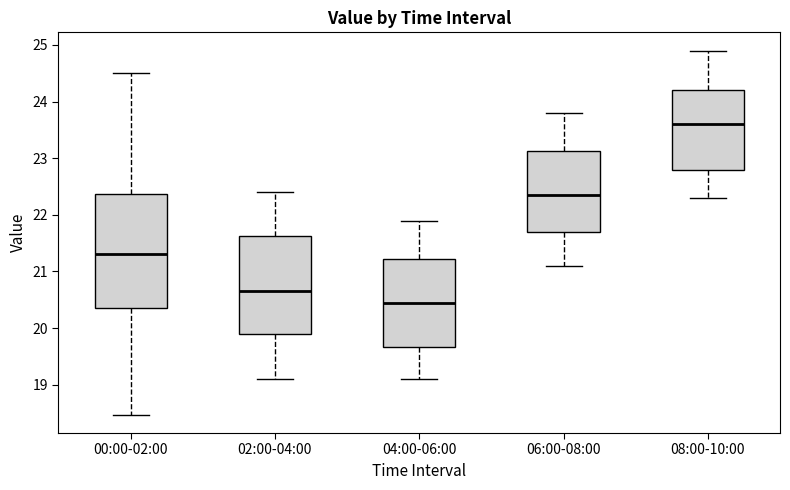

Reading left to right, transcribe this box plot: for each box, give where its median line is, the range the box spans, and where its two whiskers end, as read against the y-axis. The values are not printed on the chart, so give them approximately, as read against the axis.

00:00-02:00: median 21.3, box 20.4 to 22.4, whiskers 18.5 to 24.5
02:00-04:00: median 20.7, box 19.9 to 21.6, whiskers 19.1 to 22.4
04:00-06:00: median 20.5, box 19.7 to 21.2, whiskers 19.1 to 21.9
06:00-08:00: median 22.4, box 21.7 to 23.1, whiskers 21.1 to 23.8
08:00-10:00: median 23.6, box 22.8 to 24.2, whiskers 22.3 to 24.9